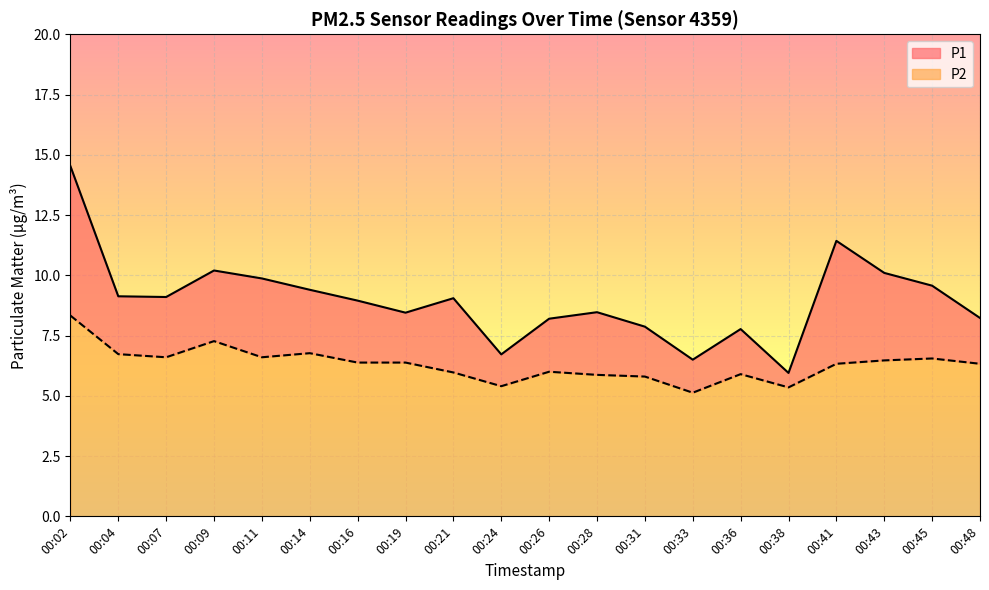

What is the minimum value shown in the chart?

5.1